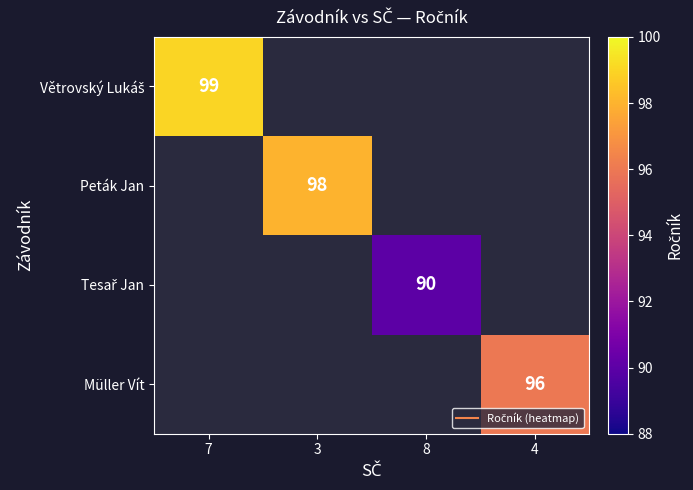

Which series has the largest range (max minus min)?

Větrovský Lukáš